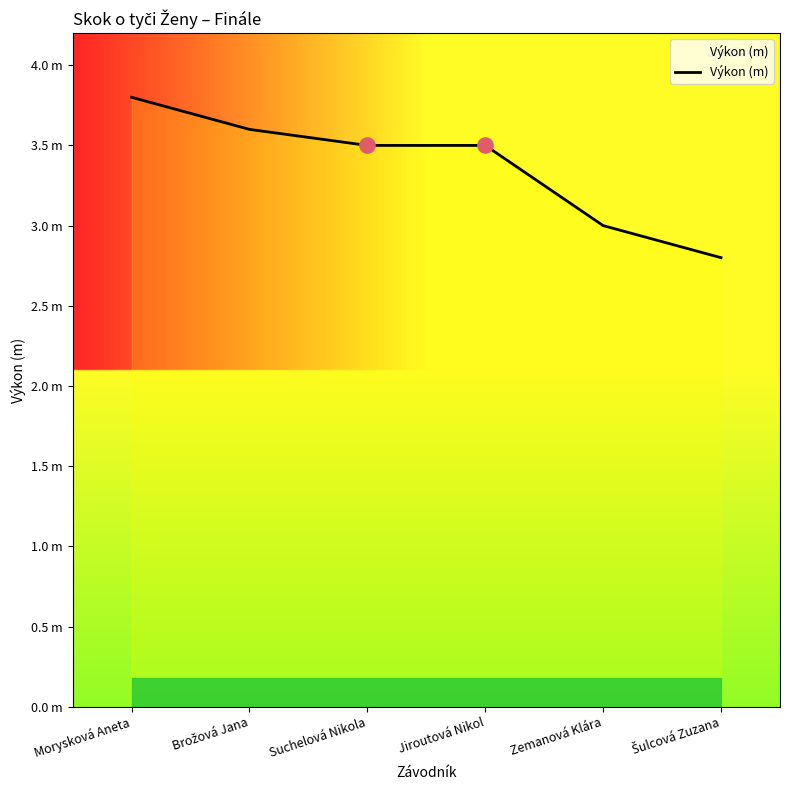

Which has a higher value, Zemanová Klára or Brožová Jana?

Brožová Jana